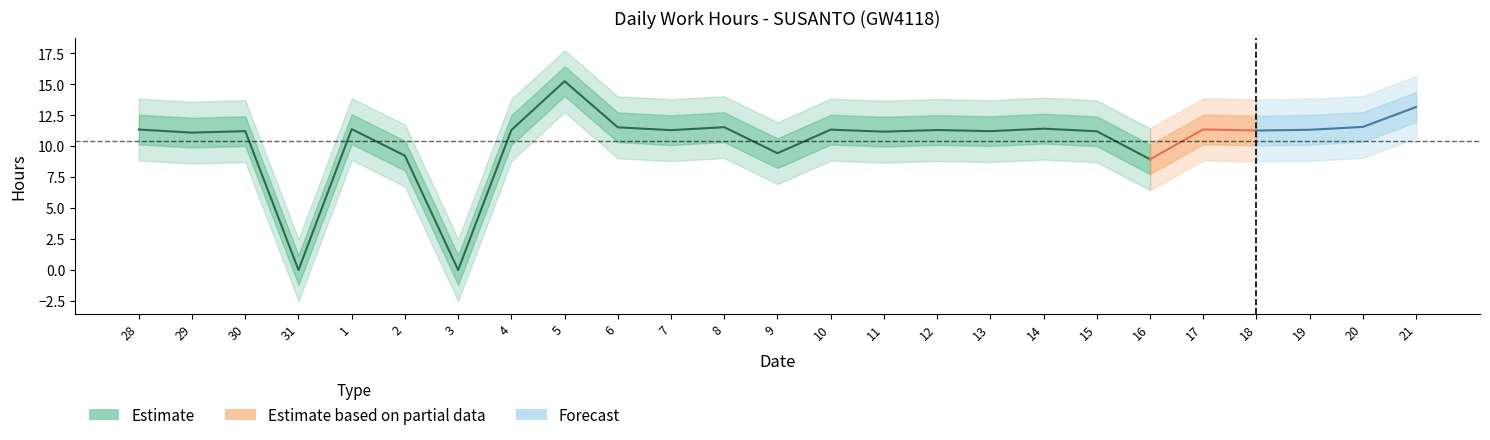

List the labels in order of value, largest first.

5, 21, 20, 8, 6, 14, 1, 17, 28, 10, 19, 4, 12, 7, 18, 30, 13, 15, 11, 29, 9, 2, 16, 31, 3